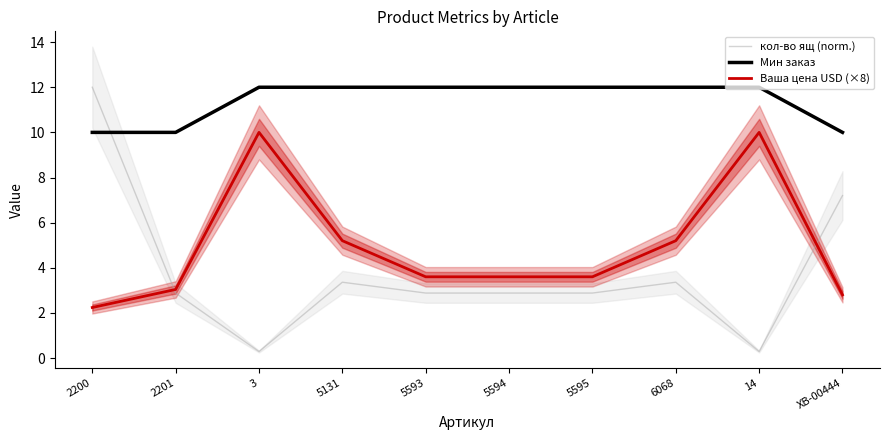

What is the difference between the maximum and second lowest values in the Ваша цена USD (×8) series?

7.2